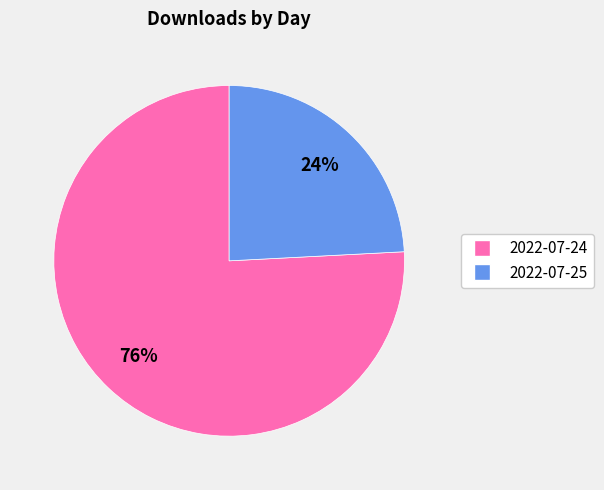

Which slice is the largest?

2022-07-24